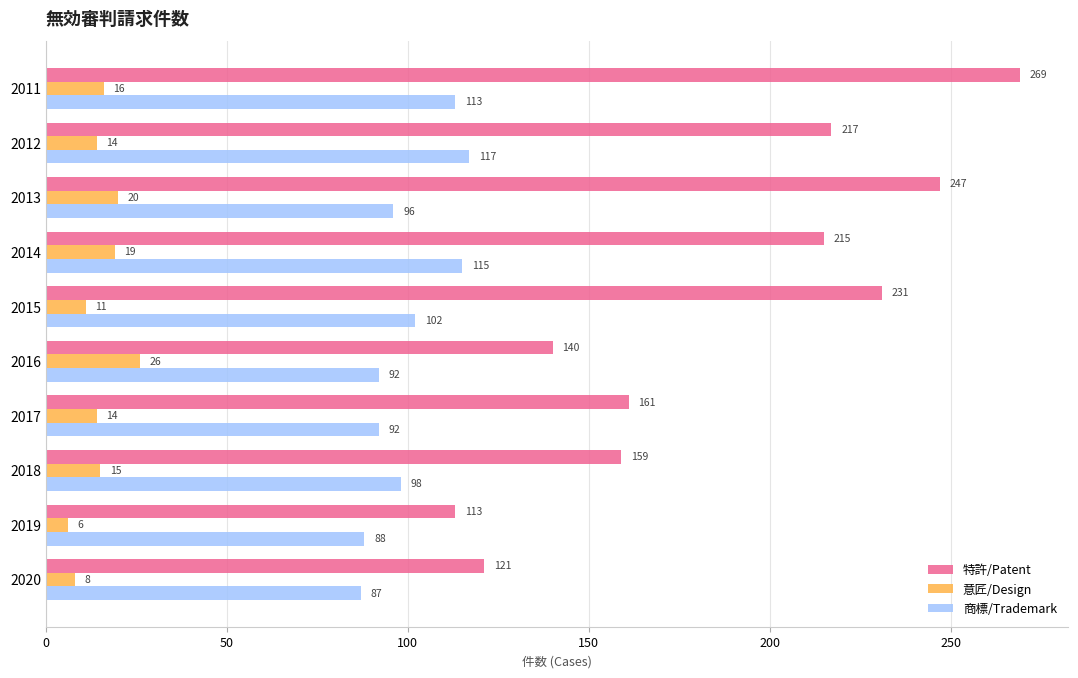

Which series has the largest range (max minus min)?

特許/Patent